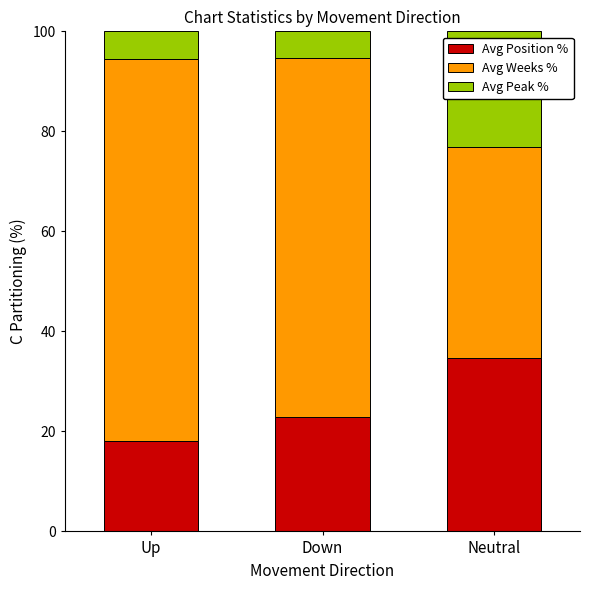

Where is Avg Position % nearest to the value 26?

Down